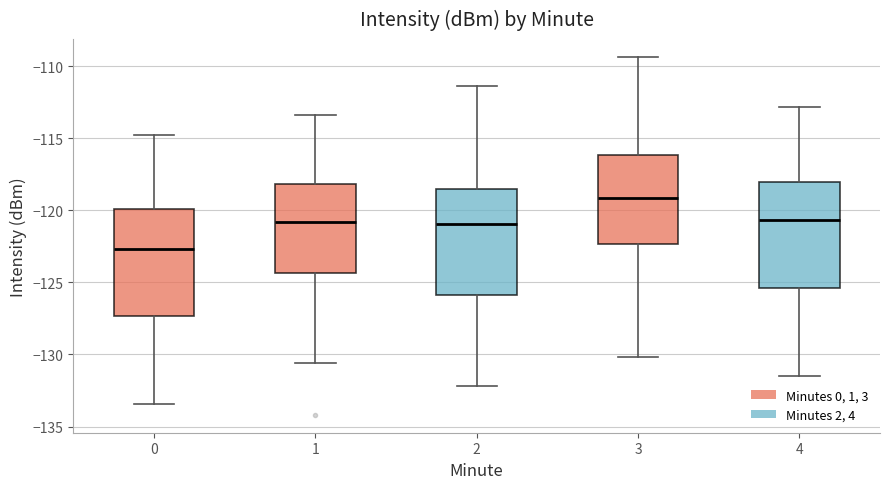

Reading left to right, transcribe this box plot: for each box, give where its median line is, the range the box spans, and where its two whiskers end, as read against the y-axis. The values are not printed on the chart, so give them approximately, as read against the axis.

0: median -122.5, box -127.5 to -120.0, whiskers -133.5 to -115.0
1: median -121.0, box -124.5 to -118.0, whiskers -130.5 to -113.5
2: median -121.0, box -126.0 to -118.5, whiskers -132.0 to -111.5
3: median -119.0, box -122.5 to -116.0, whiskers -130.0 to -109.5
4: median -120.5, box -125.5 to -118.0, whiskers -131.5 to -113.0